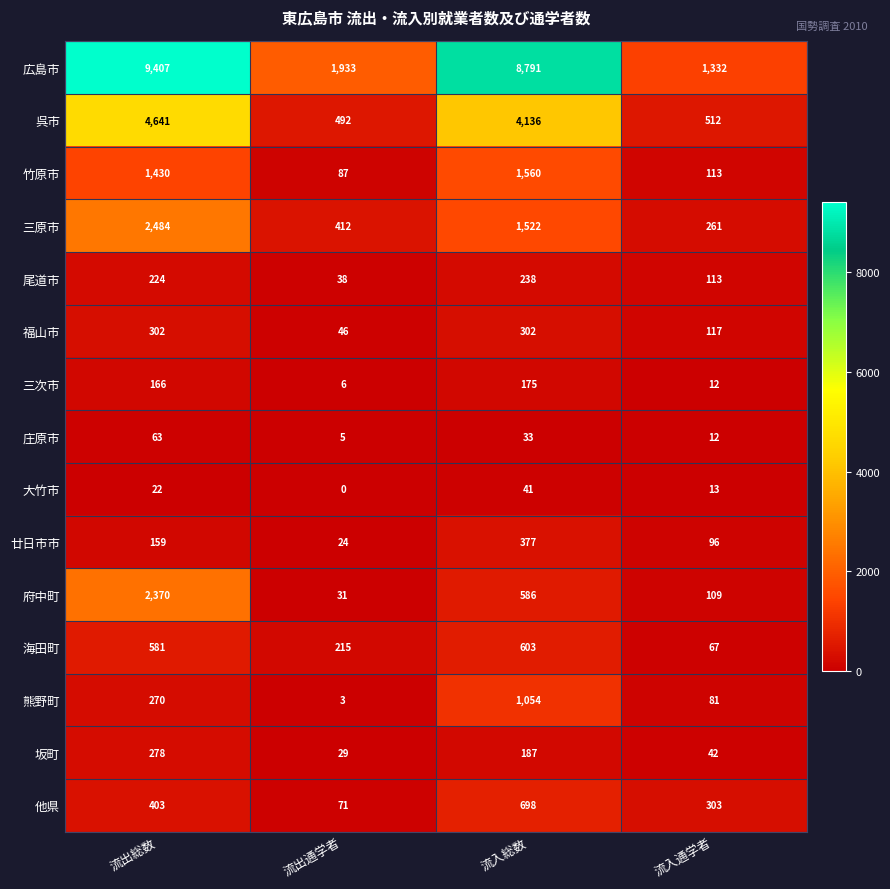

Is it true that 他県 equals 403 at 流出総数?

True